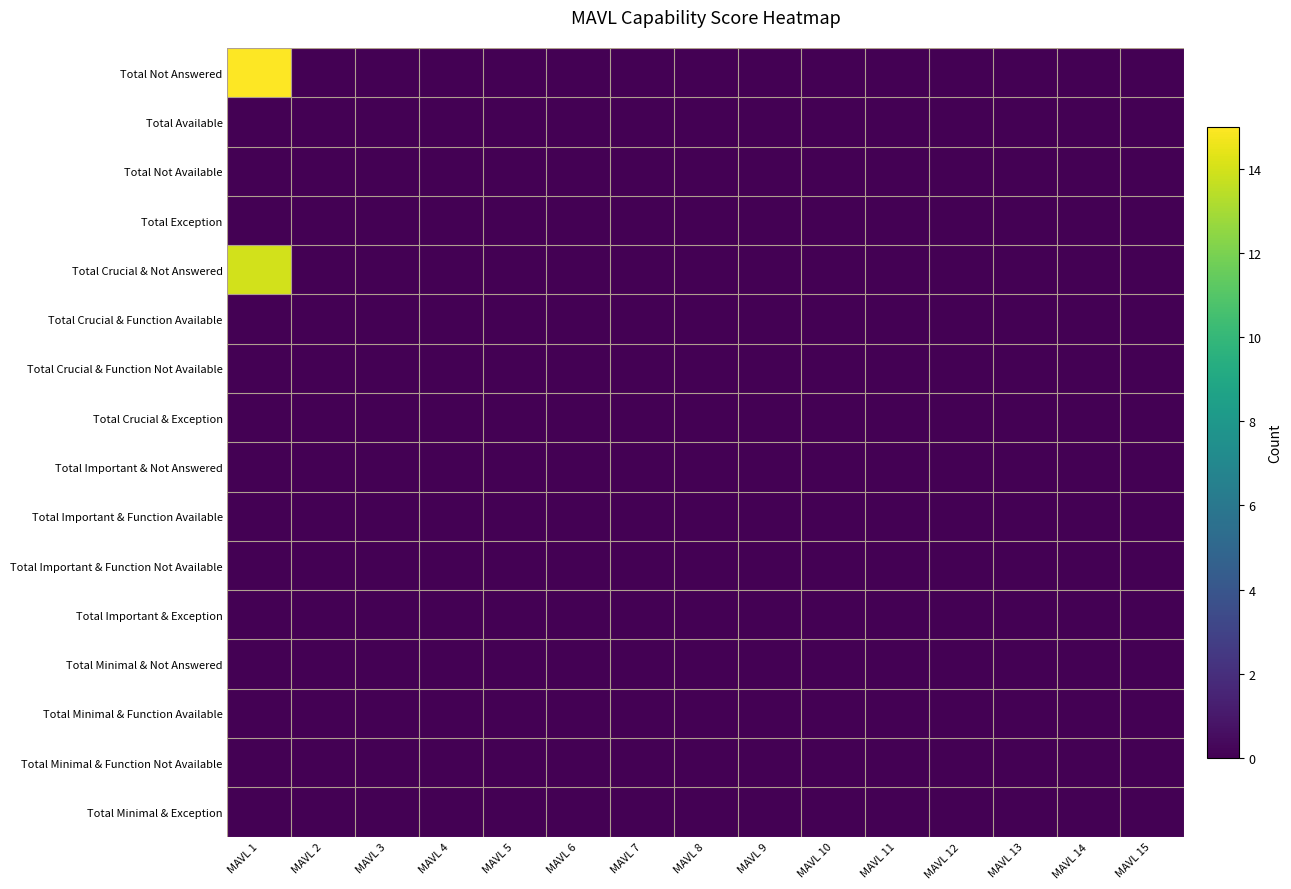

At MAVL 15, list the series in order from largest to smallest.

Total Not Answered, Total Available, Total Not Available, Total Exception, Total Crucial & Not Answered, Total Crucial & Function Available, Total Crucial & Function Not Available, Total Crucial & Exception, Total Important & Not Answered, Total Important & Function Available, Total Important & Function Not Available, Total Important & Exception, Total Minimal & Not Answered, Total Minimal & Function Available, Total Minimal & Function Not Available, Total Minimal & Exception